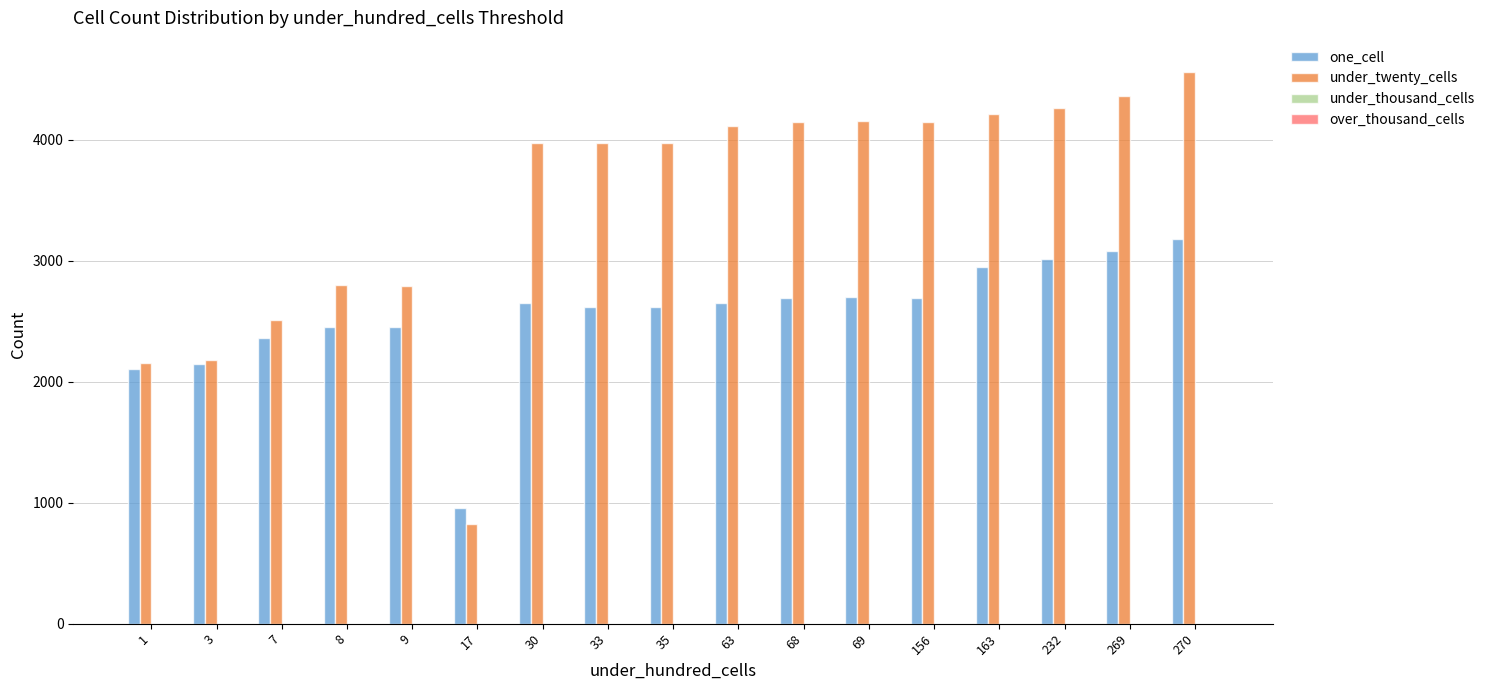

What is the sum of the one_cell values at 17 and 33?

3573